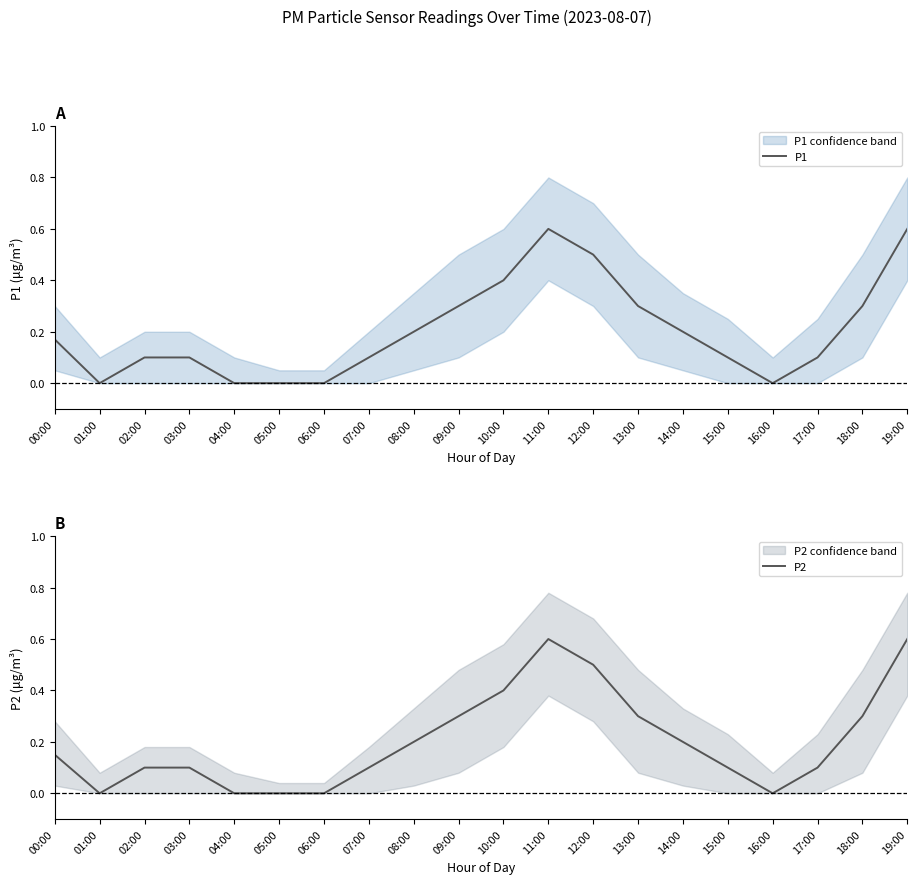

Rank the series at 01:00 from lowest to highest value.

P1, P2